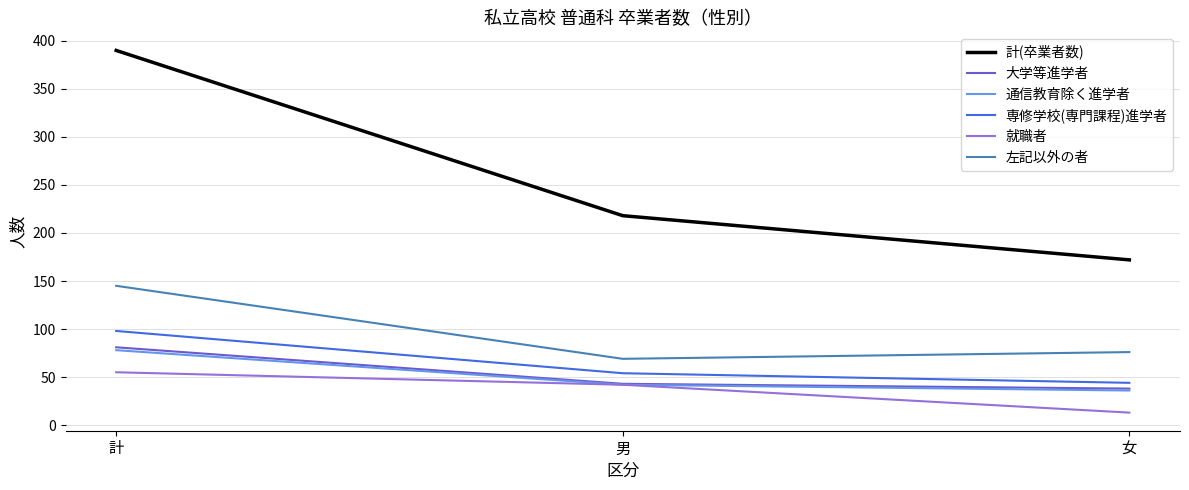

The 通信教育除く進学者 series shows 13 at 男. True or false?

False